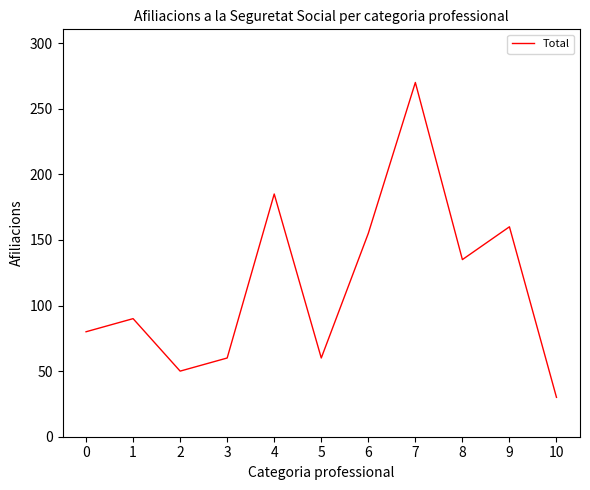

What value does the data have at 7?

270